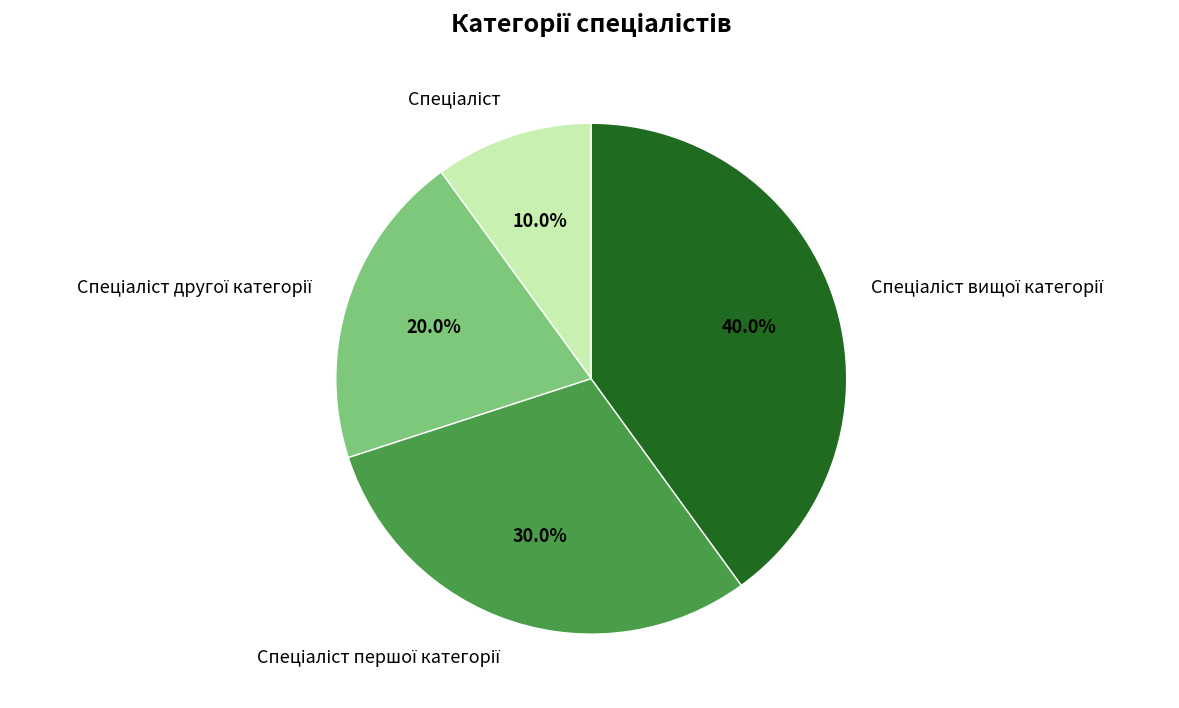

Does any single category account for the majority?

No